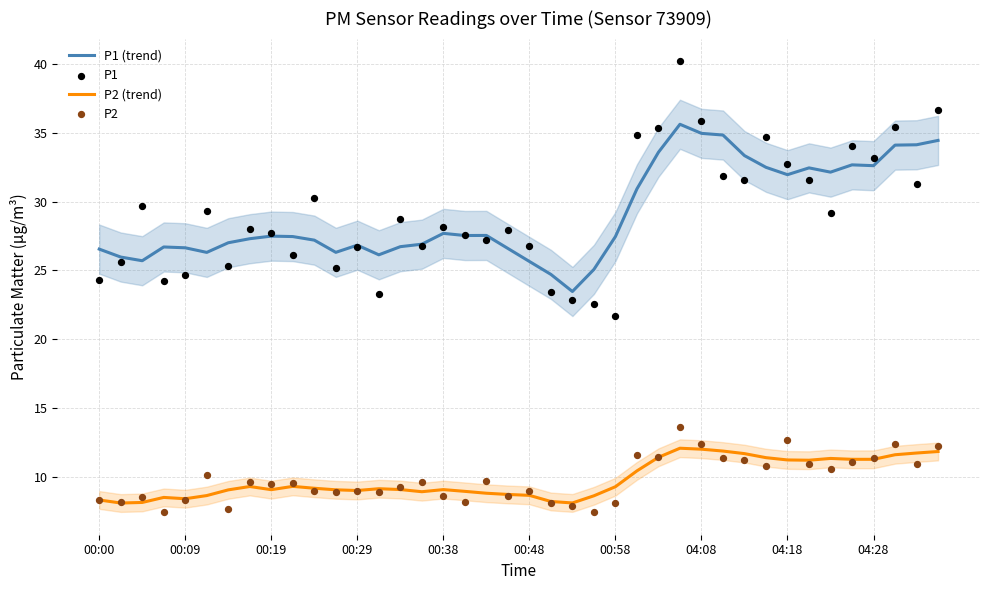

Is the value of P1 (trend) at 38 greater than the value of P1 at 26?

No